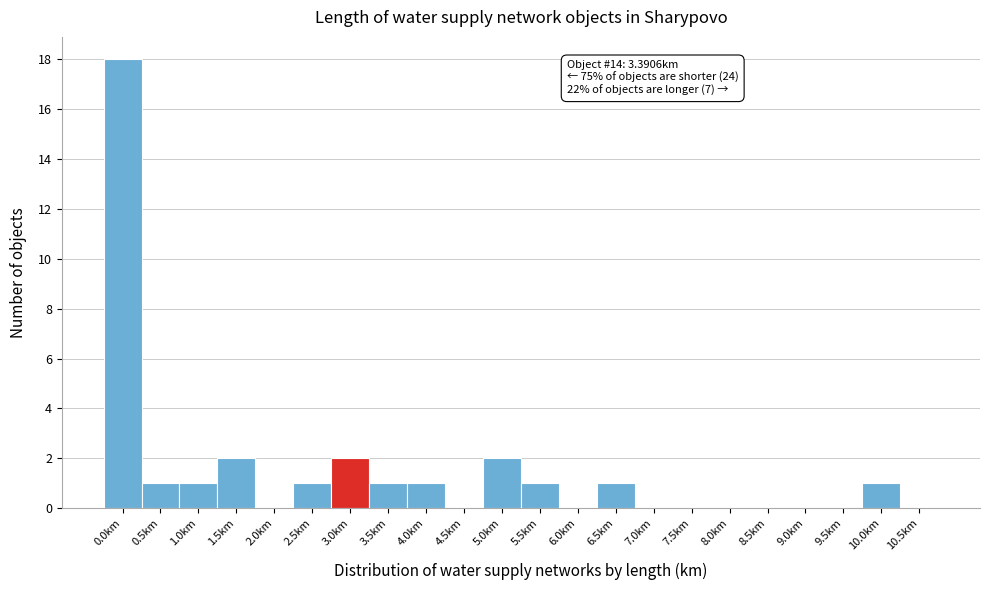

Reading left to right, list all the values displayed in this chart.

0.0km=18	0.5km=1	1.0km=1	1.5km=2	2.0km=0	2.5km=1	3.0km=2	3.5km=1	4.0km=1	4.5km=0	5.0km=2	5.5km=1	6.0km=0	6.5km=1	7.0km=0	7.5km=0	8.0km=0	8.5km=0	9.0km=0	9.5km=0	10.0km=1	10.5km=0